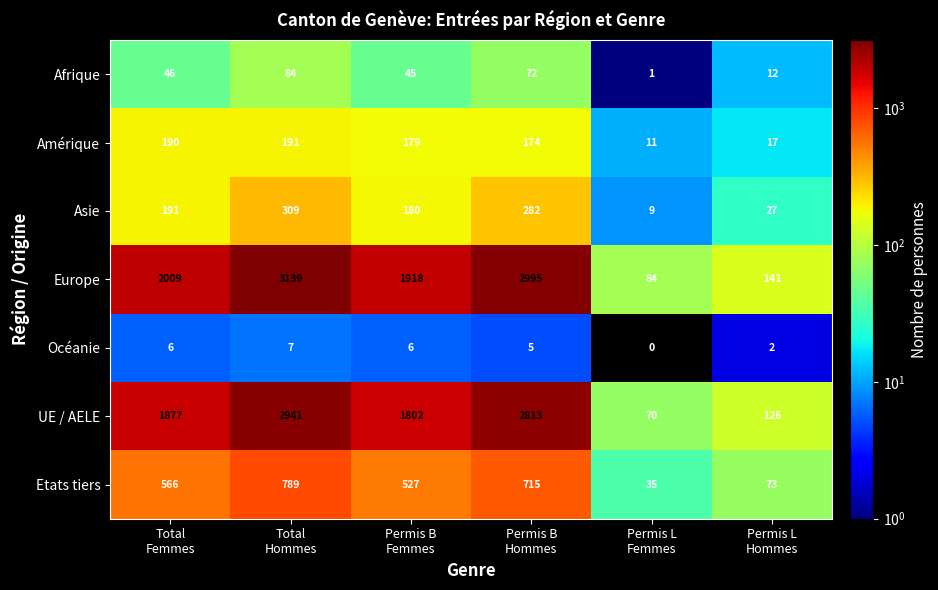

What is the difference between the maximum and minimum values in the Etats tiers series?

754